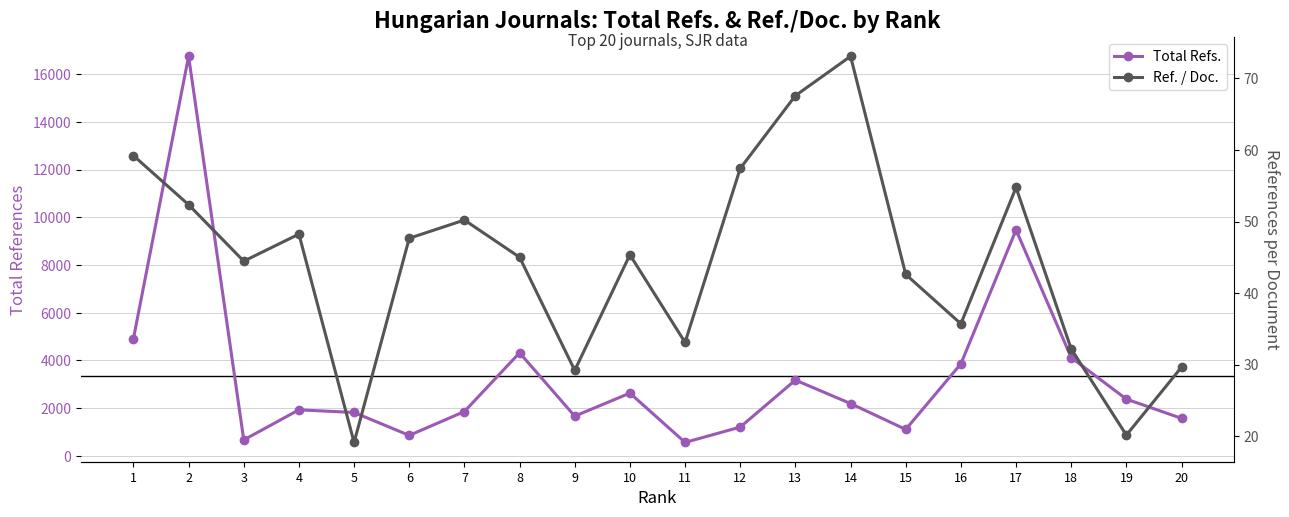

True or false: Ref. / Doc. has more than 0 interior local peaks.

True